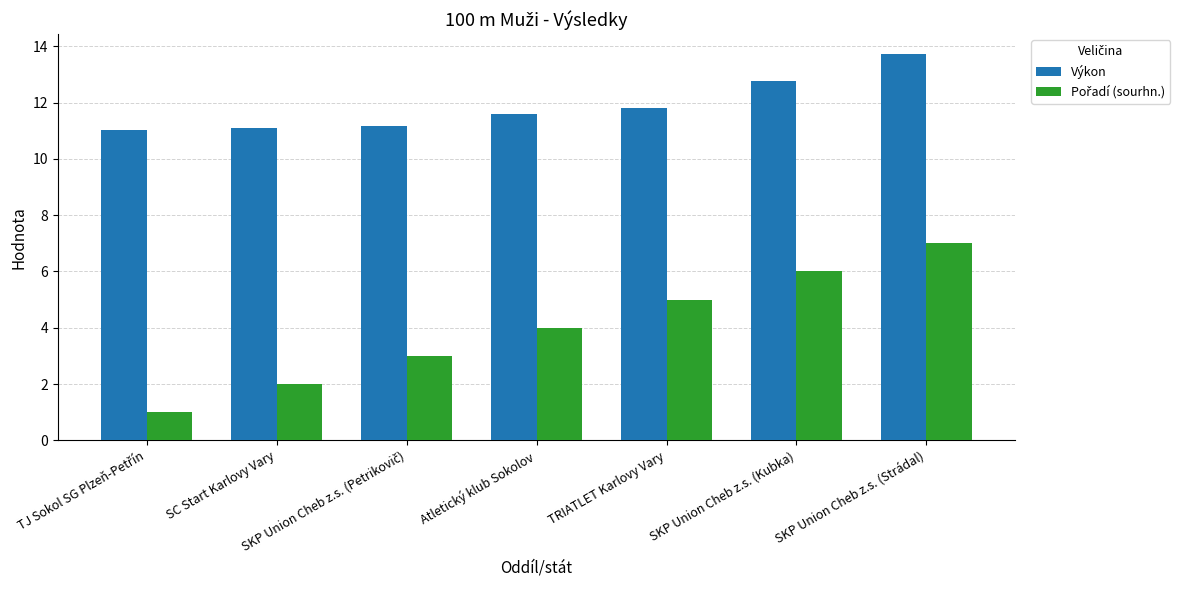

What is the maximum value shown in the chart?

13.7